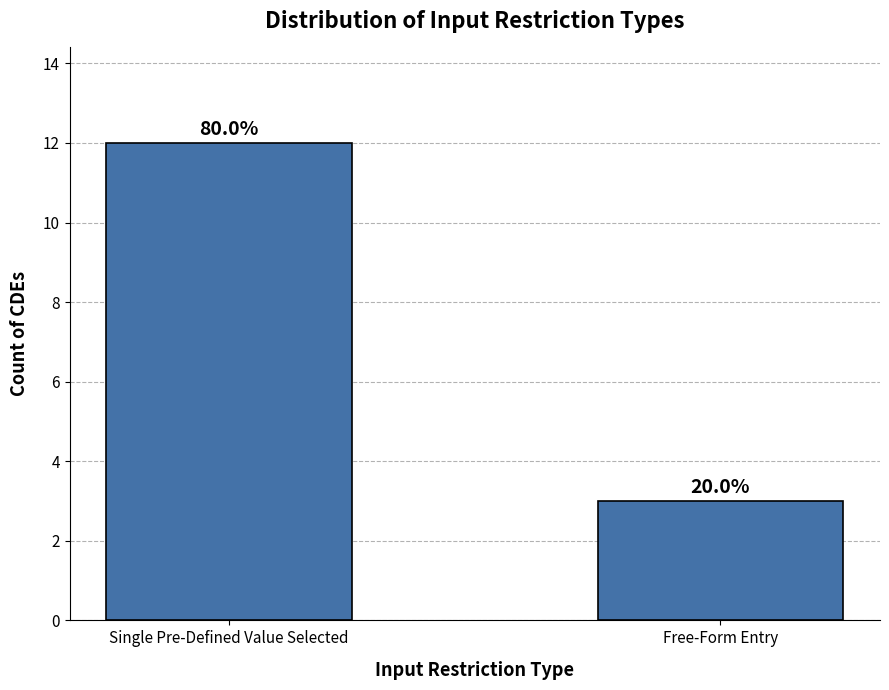

Are the bars grouped side by side (vs. stacked)?

No